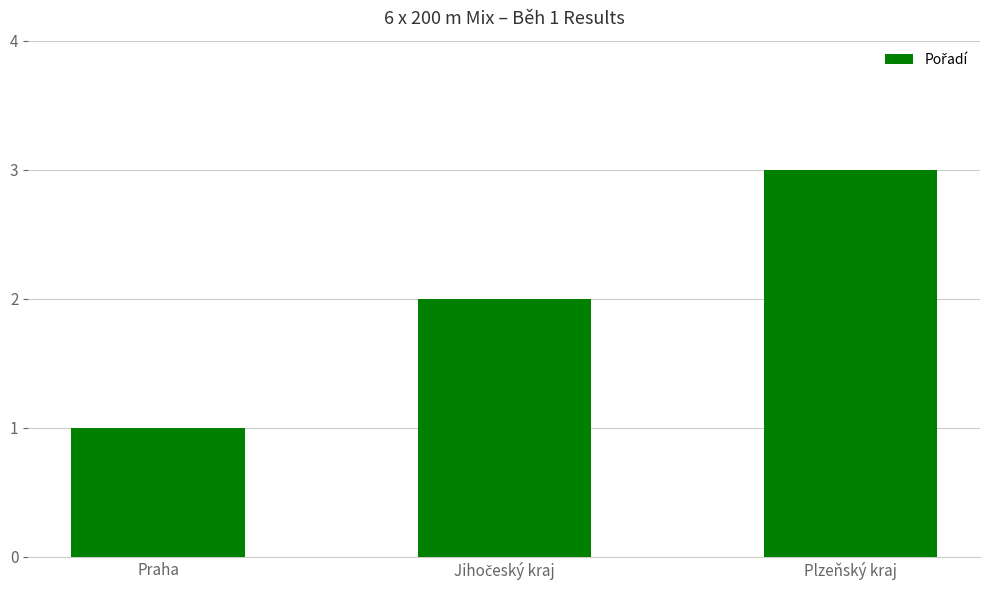

True or false: the data shows 5 at Plzeňský kraj.

False